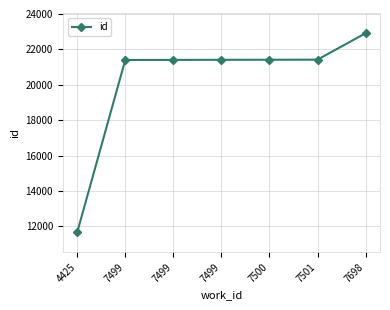

How many lines are shown in the chart?

1